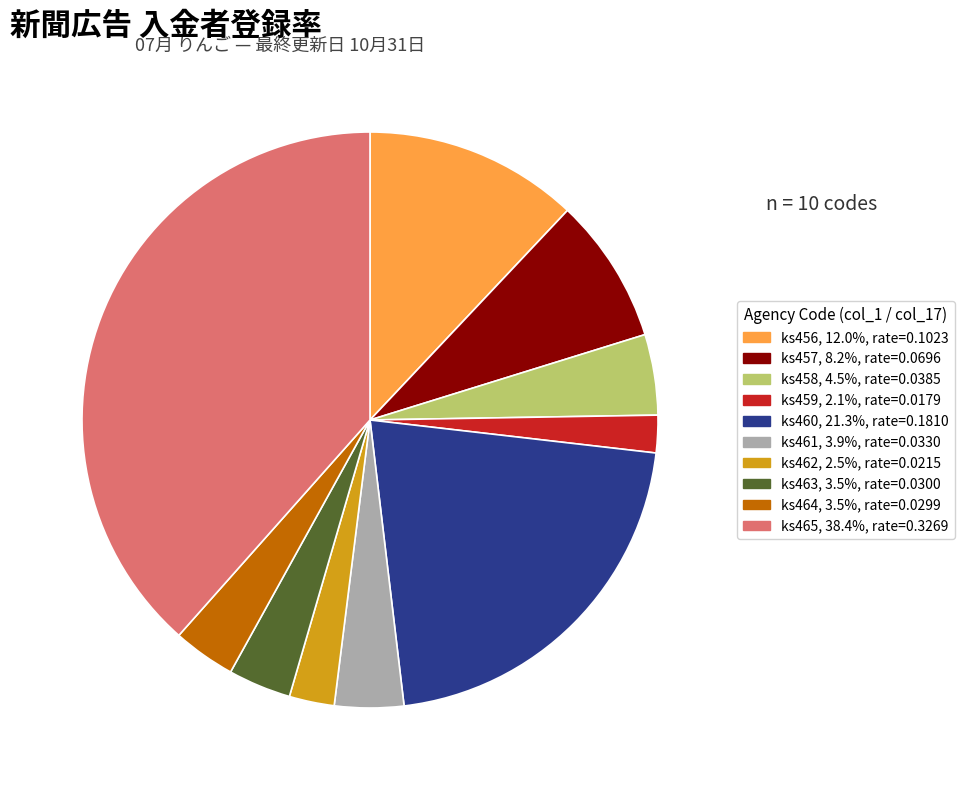

Does any single category account for the majority?

No